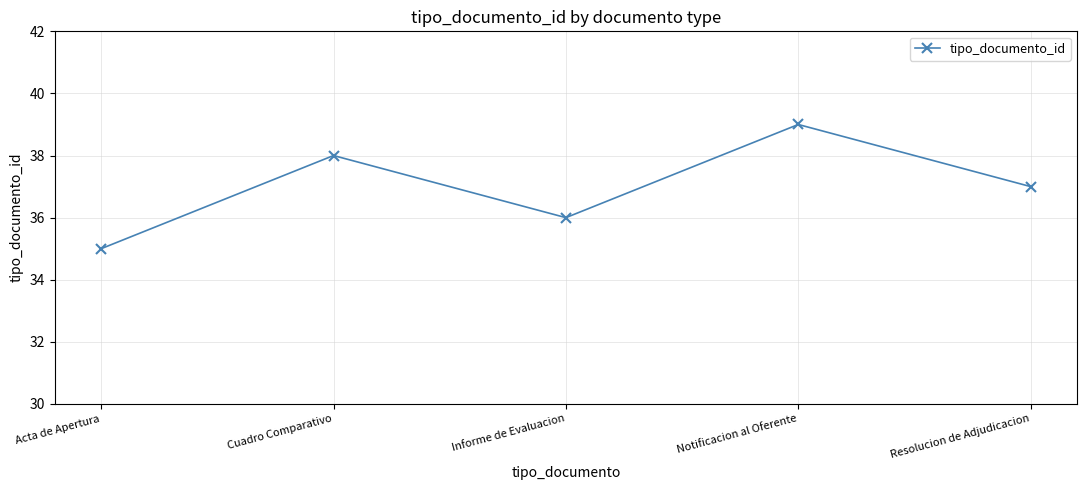

List the labels in order of value, smallest first.

Acta de Apertura, Informe de Evaluacion, Resolucion de Adjudicacion, Cuadro Comparativo, Notificacion al Oferente